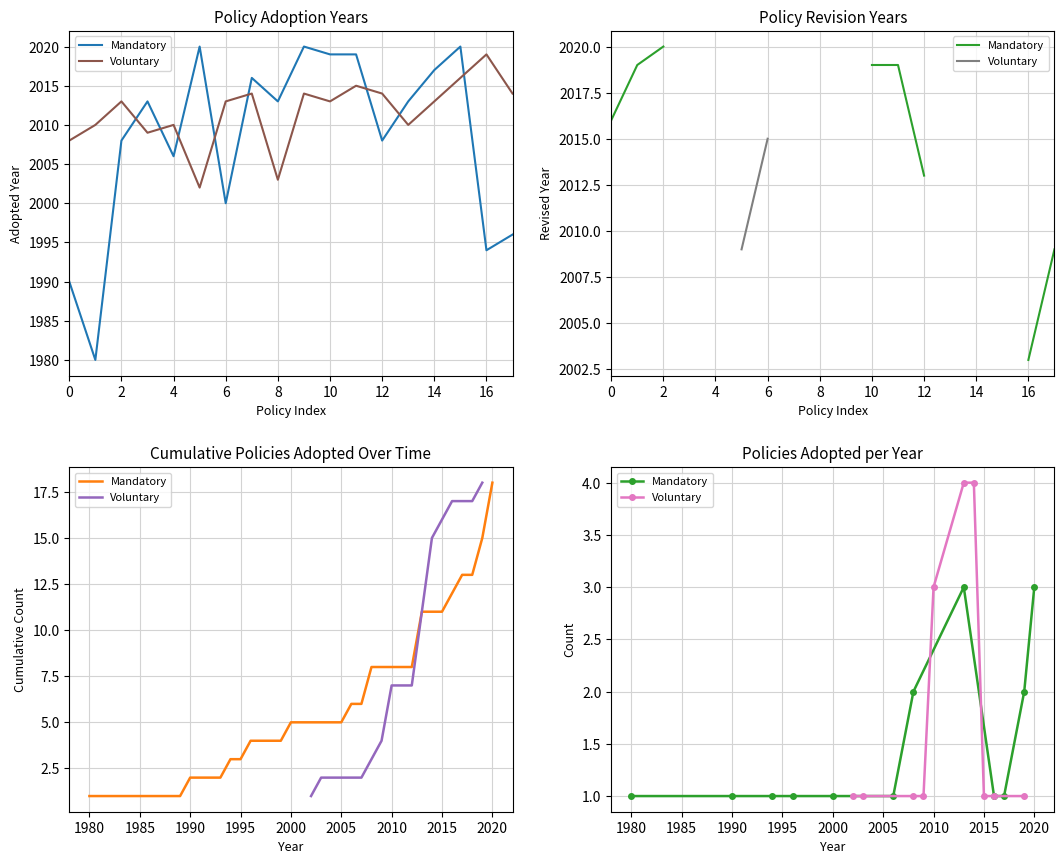

How many interior local valleys does the Mandatory series have?

6